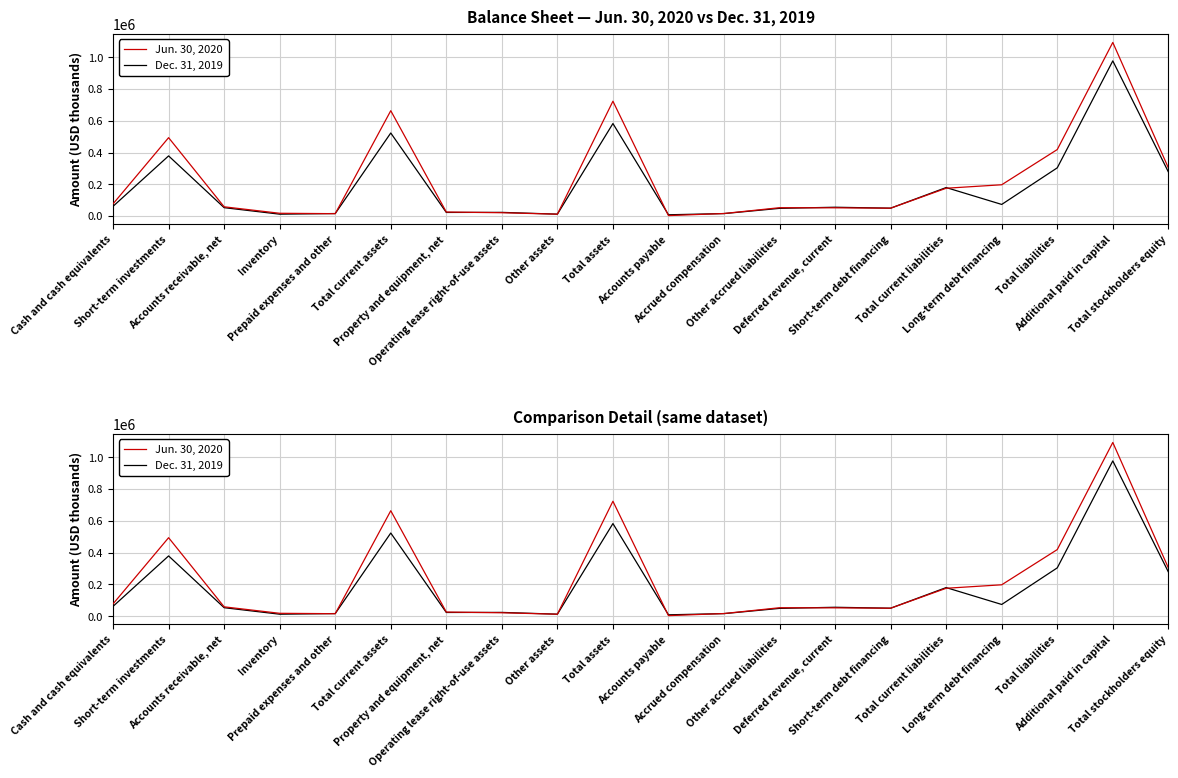

At how many categories does at least one series exceed 503640?

3